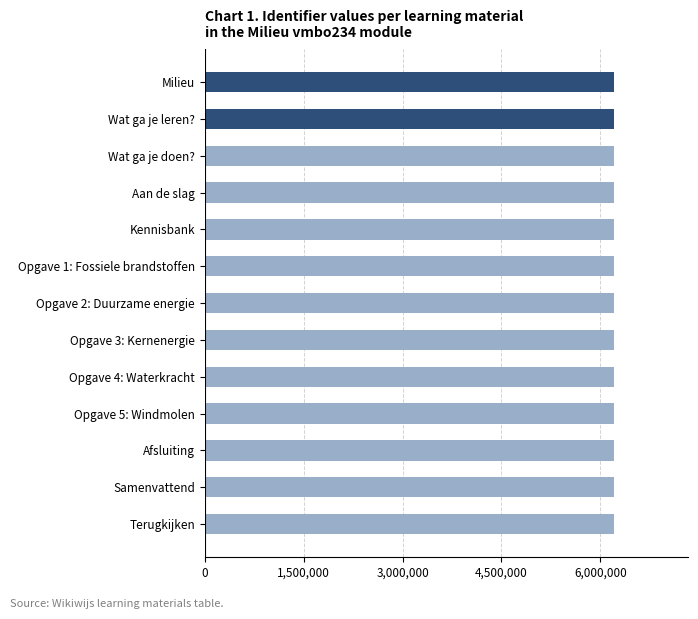

What is the approximate value at Kennisbank?

6211168